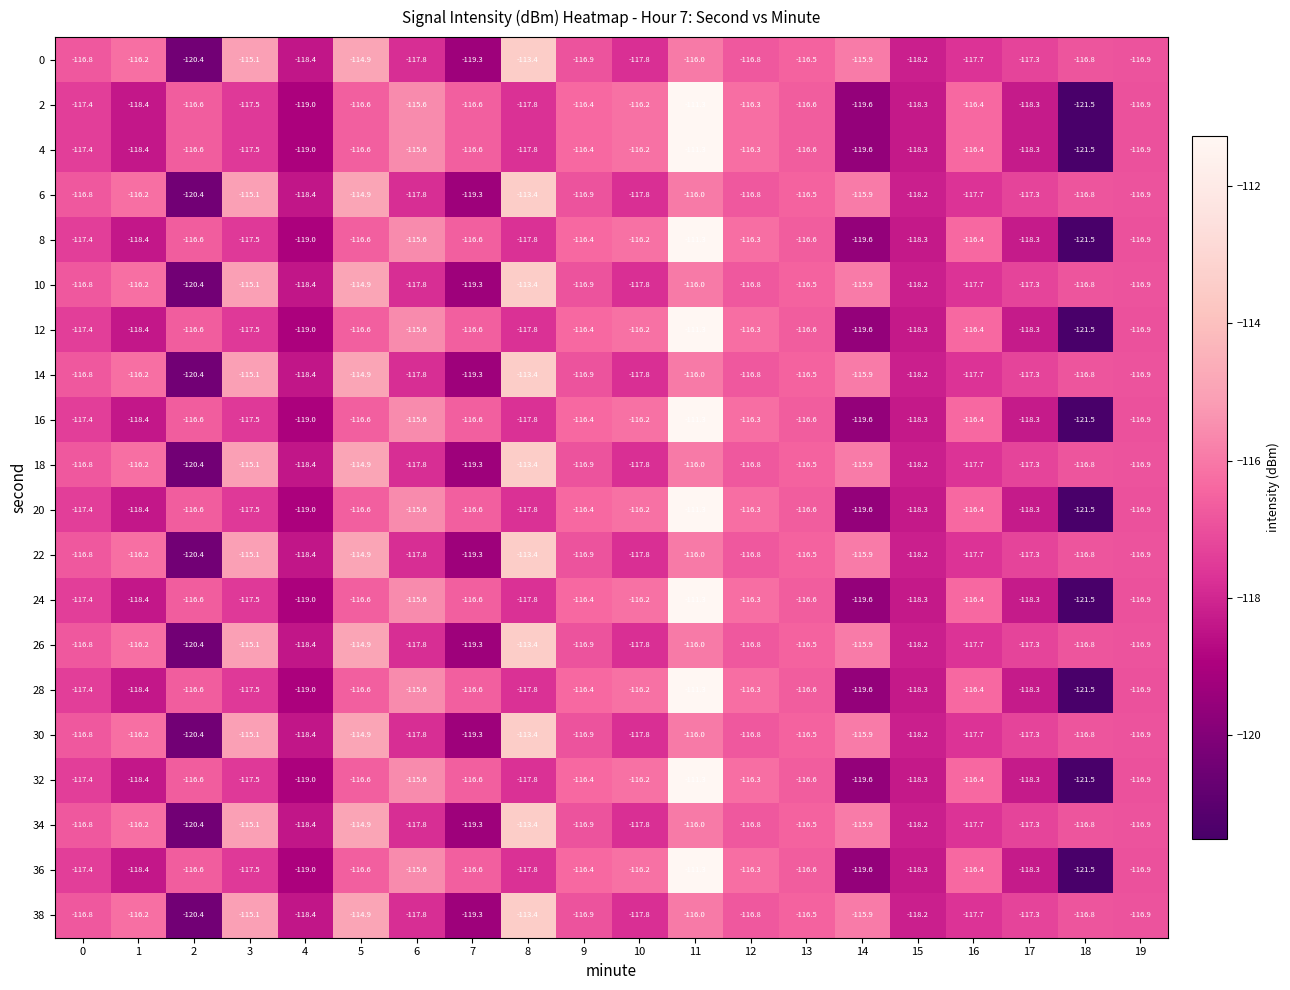

The 6 series shows -120.4 at 2. True or false?

True